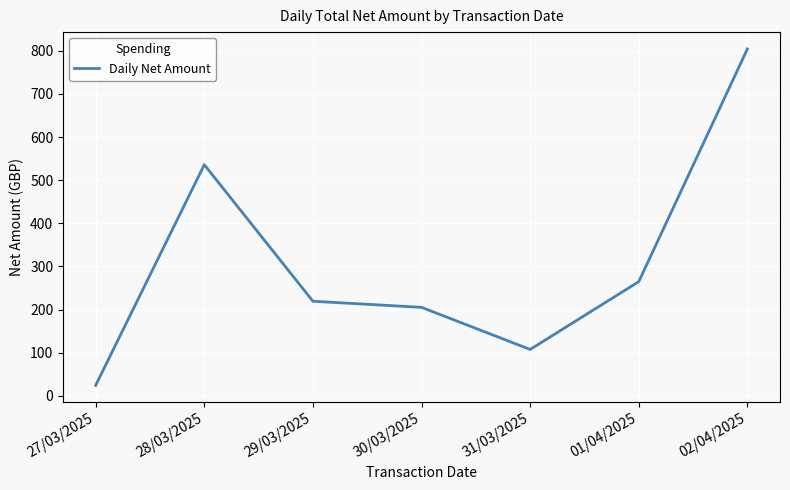

Which has a higher value, 01/04/2025 or 29/03/2025?

01/04/2025